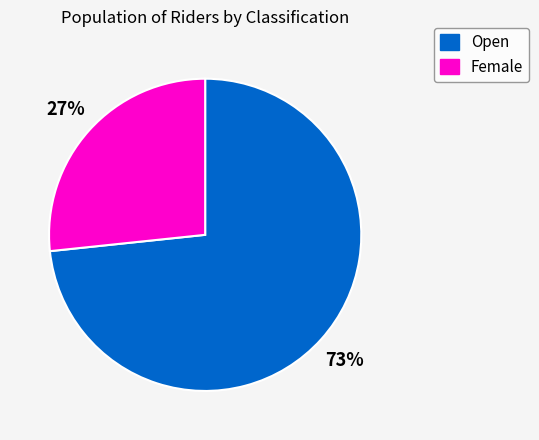

Approximately how many times larger is the value at Female compared to Open?

0.4